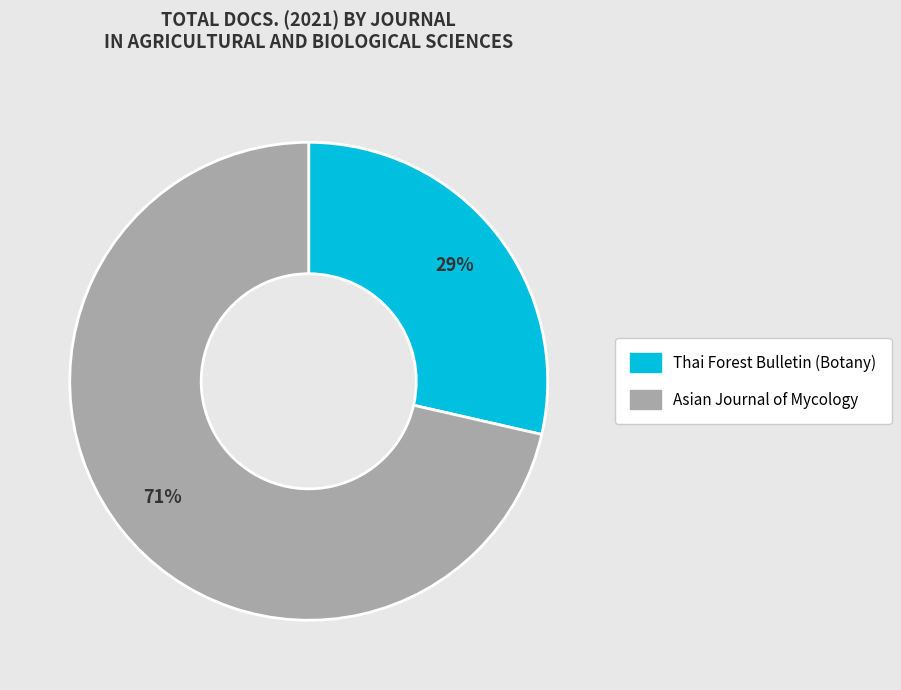

Do Asian Journal of Mycology and Thai Forest Bulletin (Botany) together represent more than half of the pie?

Yes